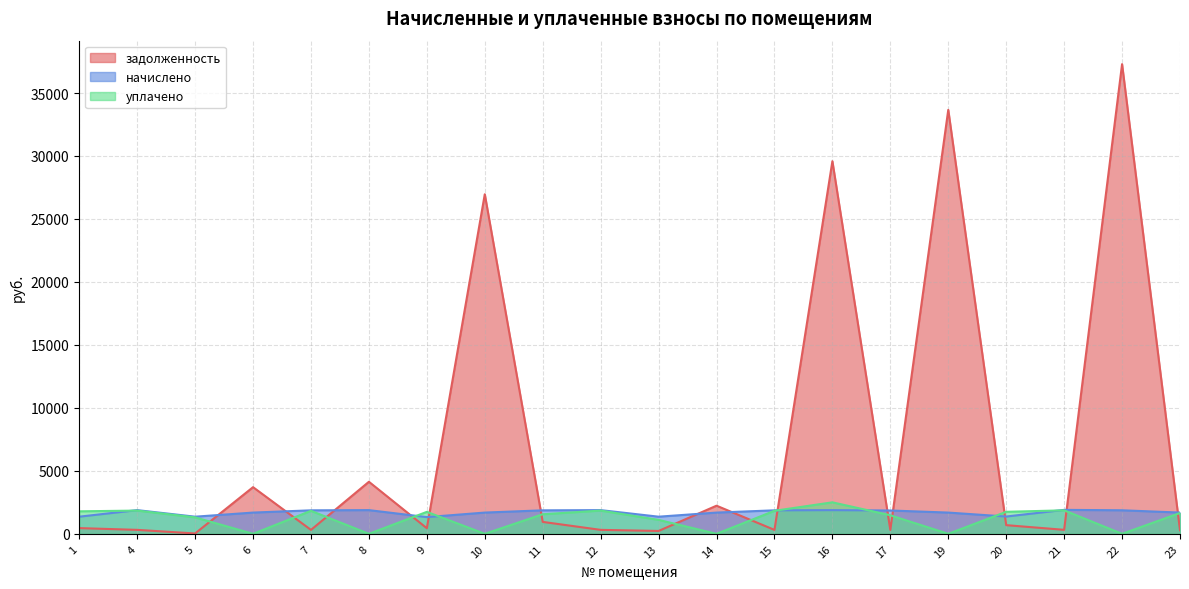

At which label does начислено reach its minimum?

9